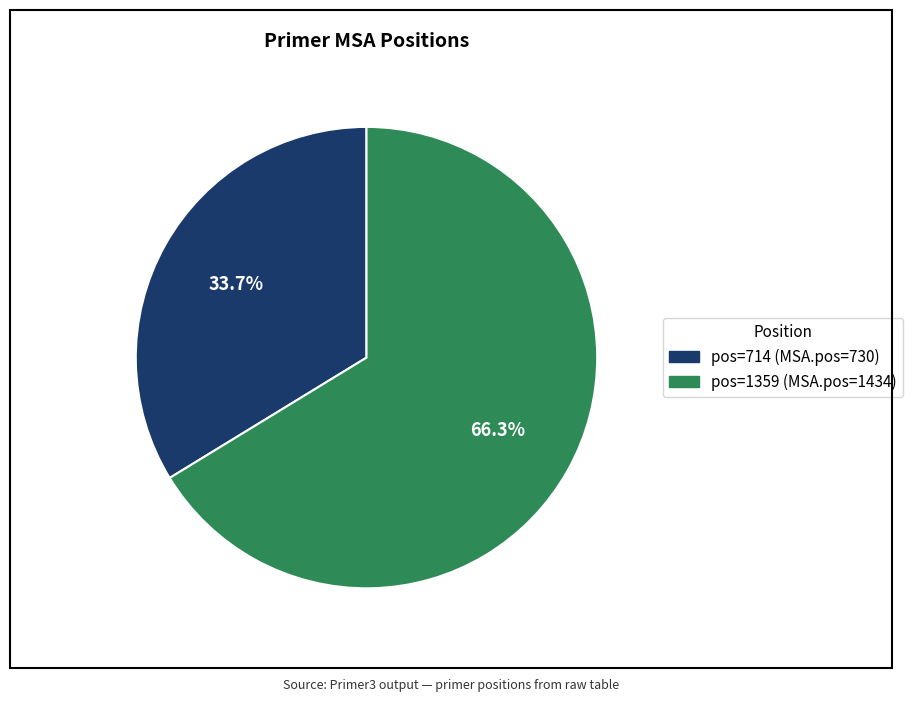

Is there a majority slice in this chart?

Yes